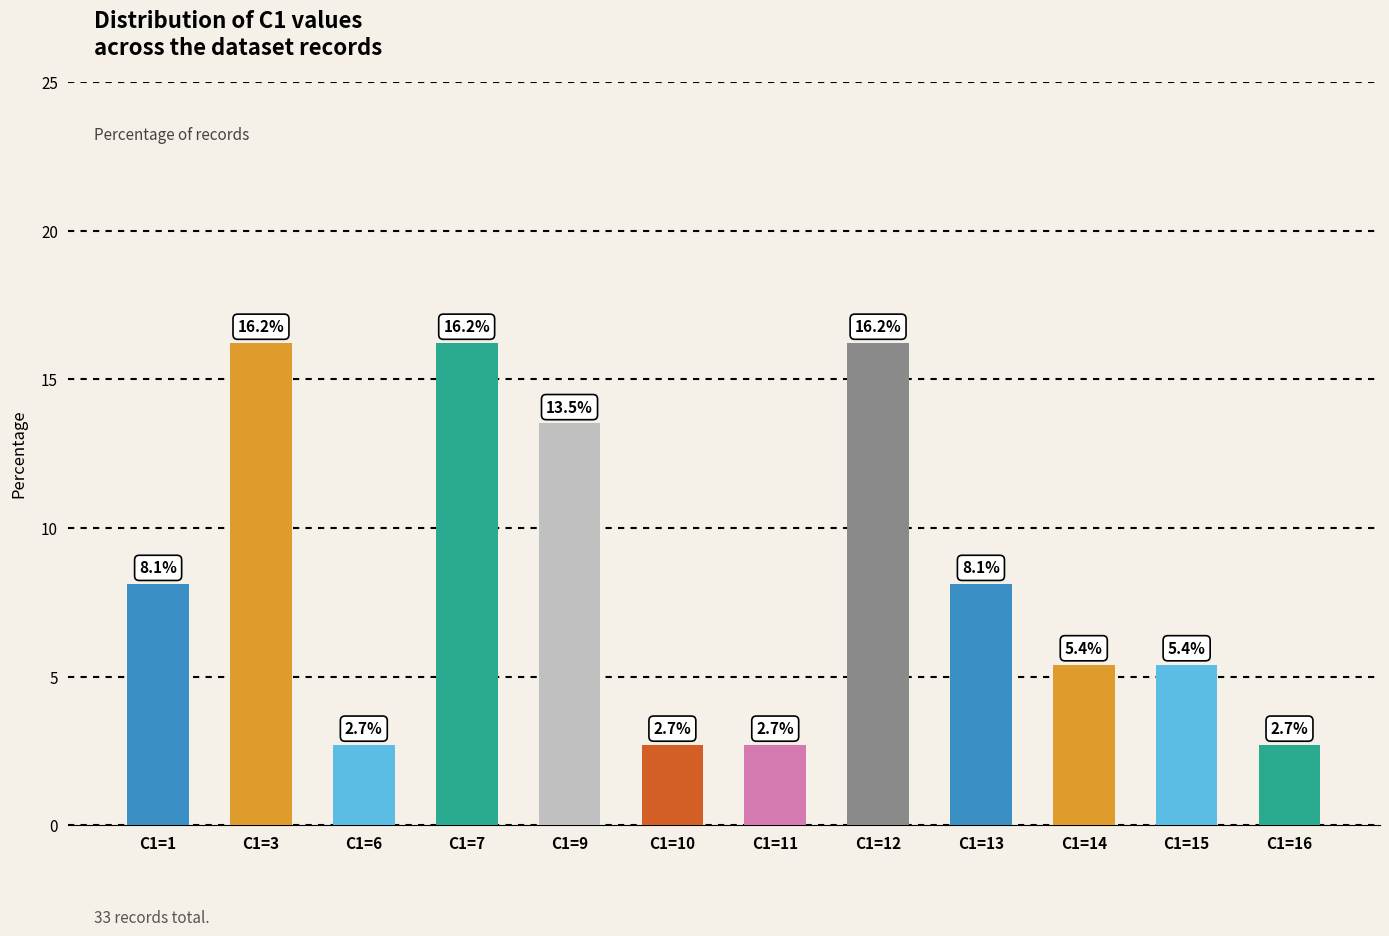

Is it true that the value at C1=9 is 4.8?

False